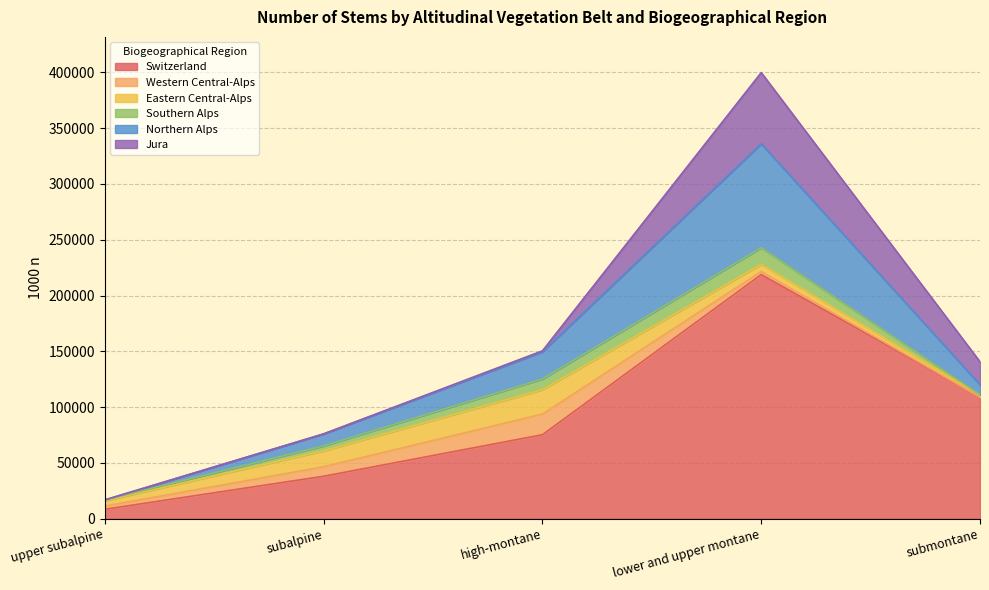

What is the difference between the Southern Alps values at submontane and lower and upper montane?

14873